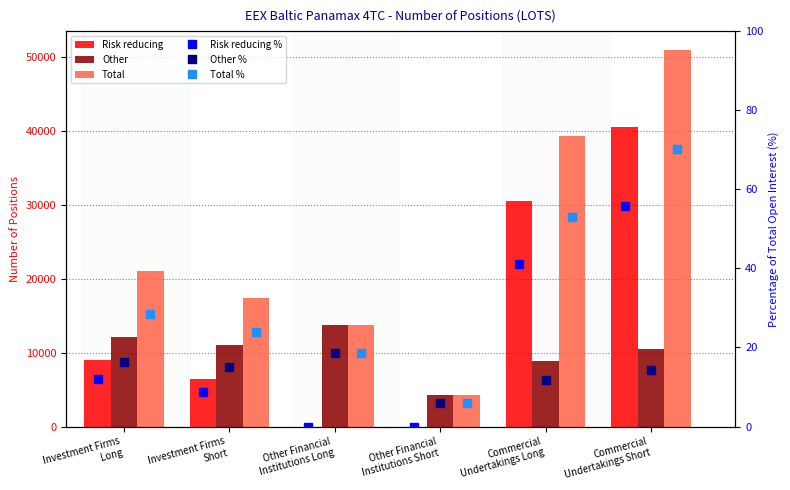

What is the average value of the Risk reducing series?

14405.6